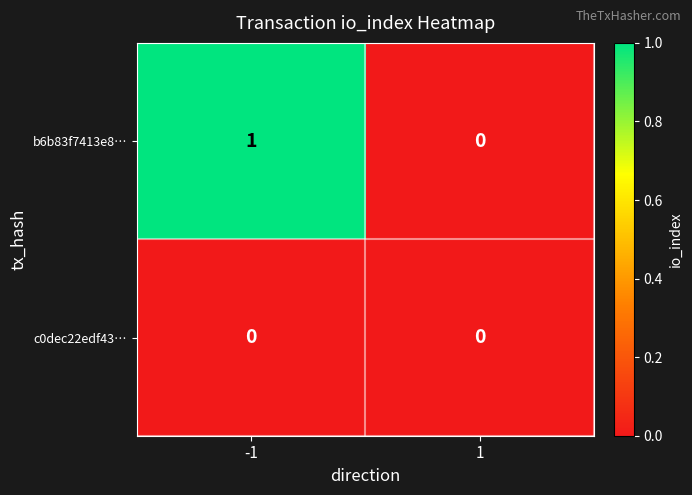

Rank the series by their maximum value, from lowest to highest.

c0dec22edf43…, b6b83f7413e8…